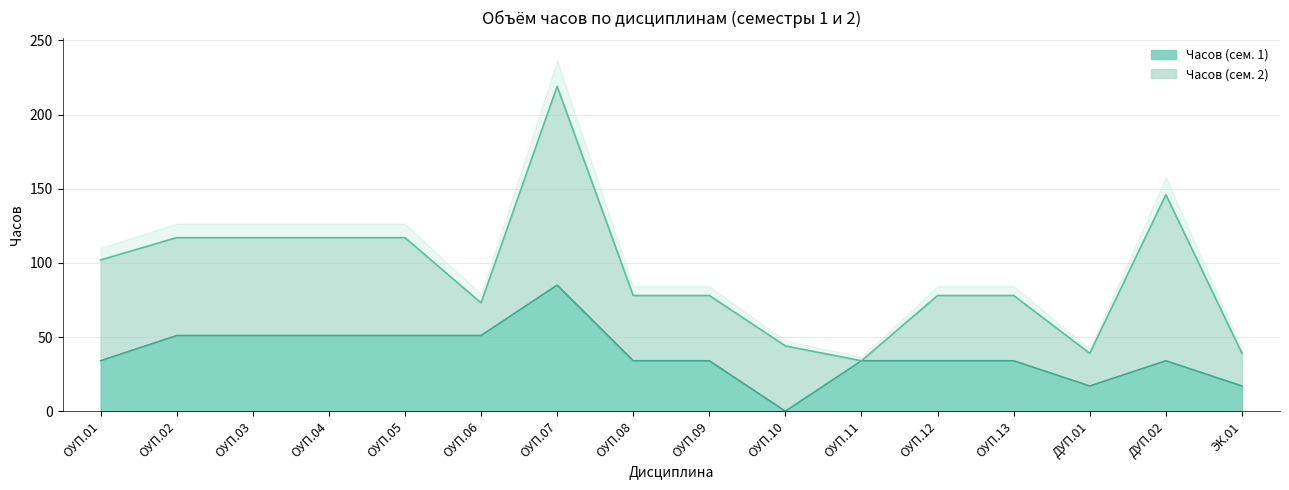

What value does the data have at ДУП.02, to the nearest 5?

35